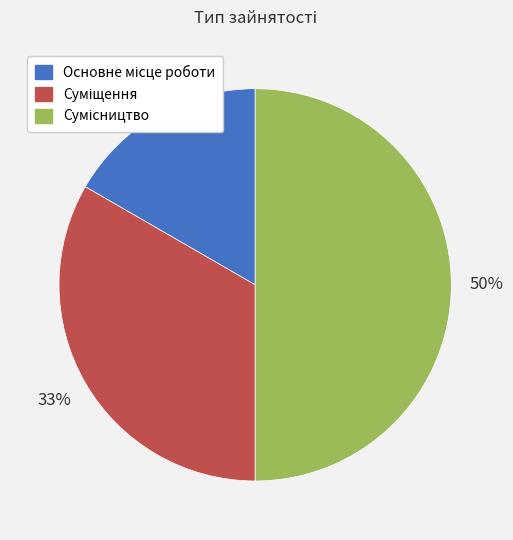

To the nearest percent, what is the difference between the largest and smallest slice percentages?

33%